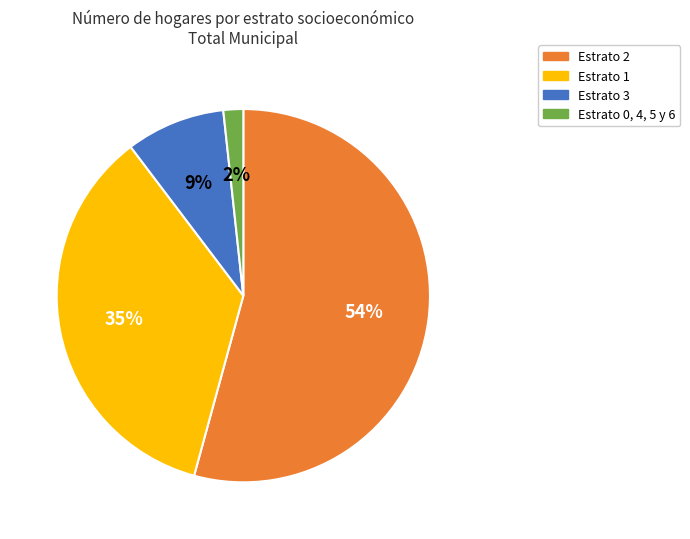

Is there any slice that represents more than half of the pie?

Yes